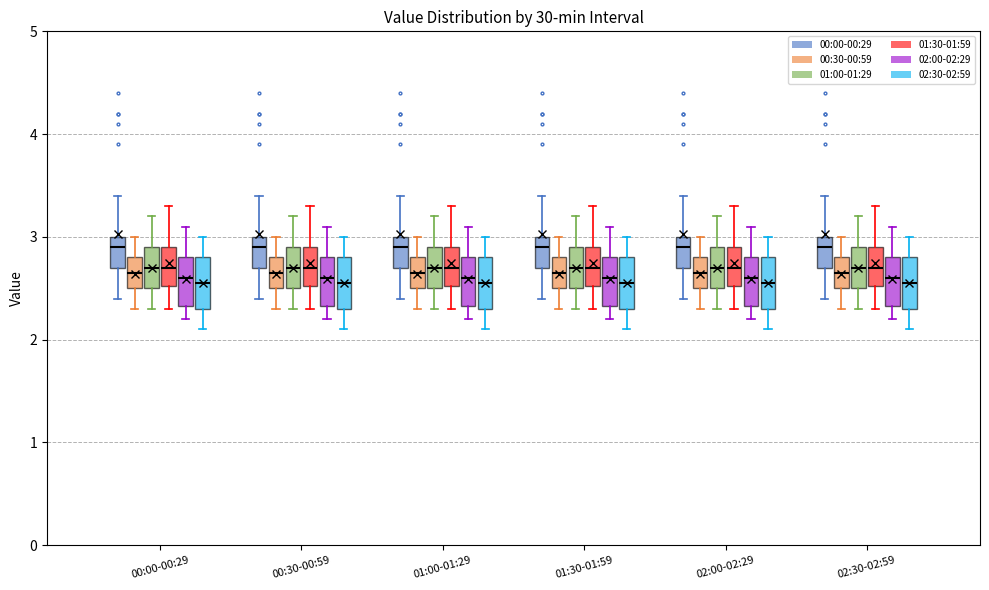

Where does the median line of the box for 00:30-00:59 (00:30-00:59) sit on the y-axis? The values are not printed on the chart, so give them approximately, as read against the axis.

2.7